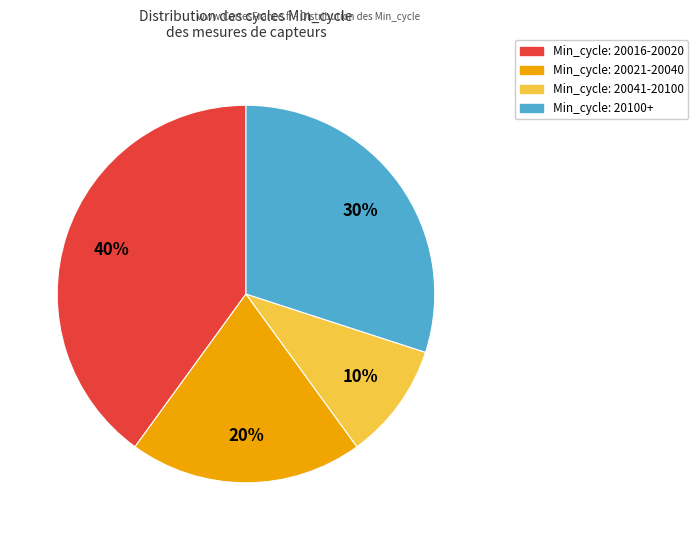

Is there a majority slice in this chart?

No